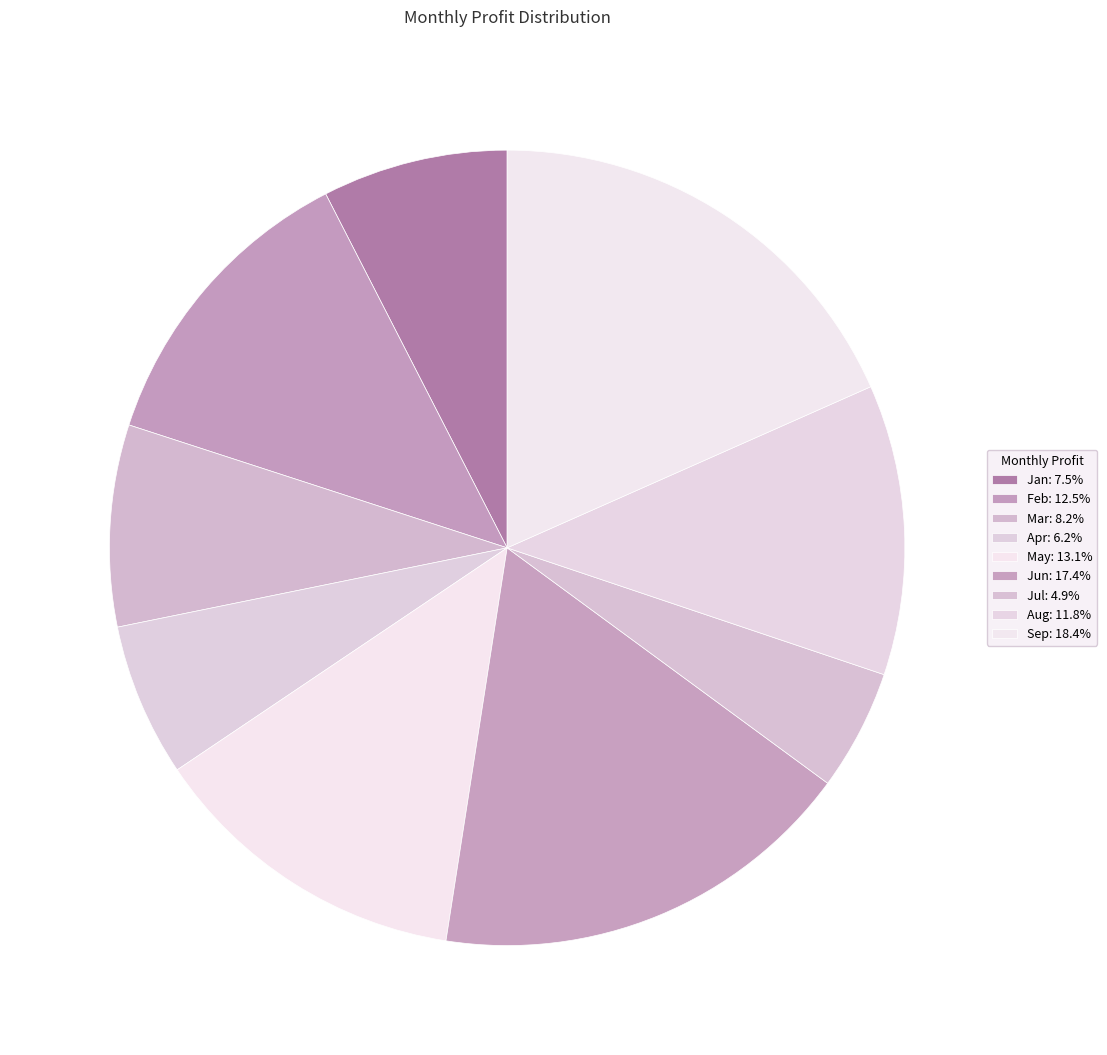

What is the total percentage of Aug and Jan?

19.3%